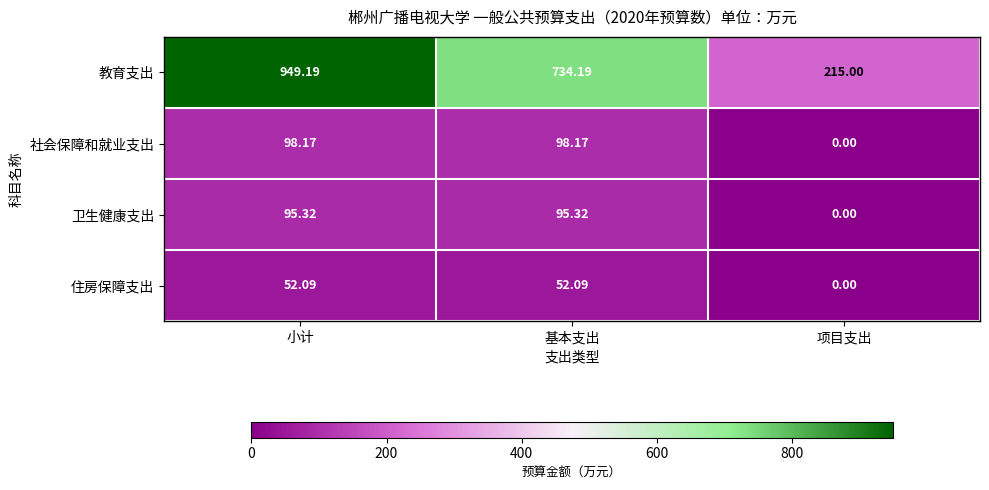

Which series has the widest spread of values?

教育支出